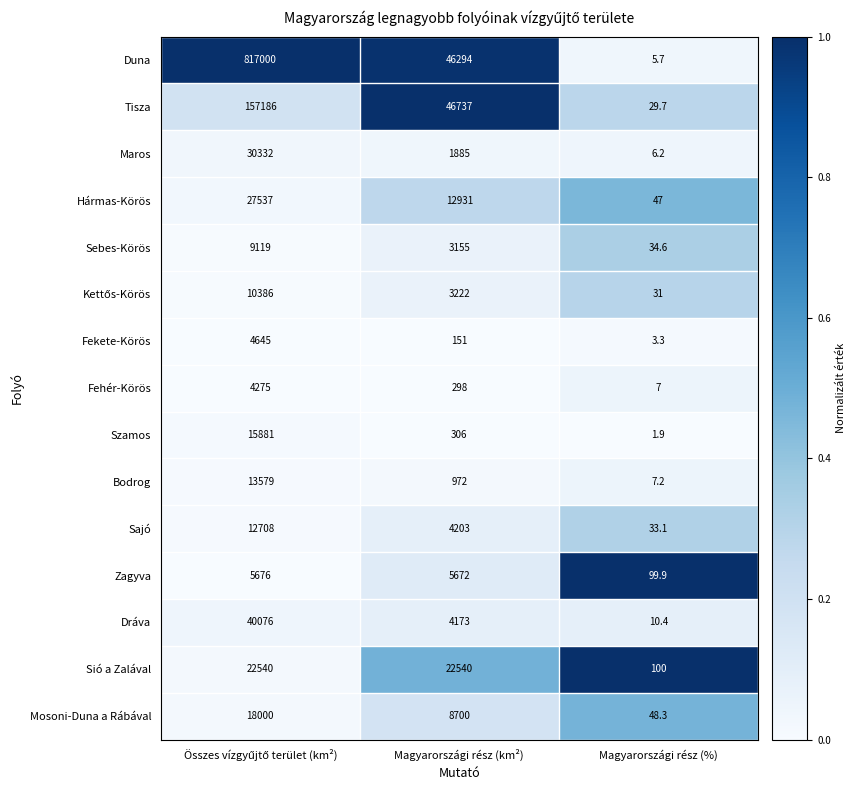

What value does the Szamos series have at Magyarországi rész (km²)?

306.0